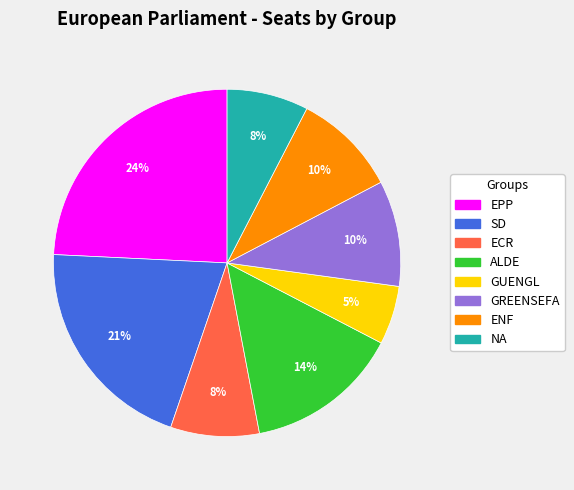

Combined, do SD and ALDE account for over 50%?

No